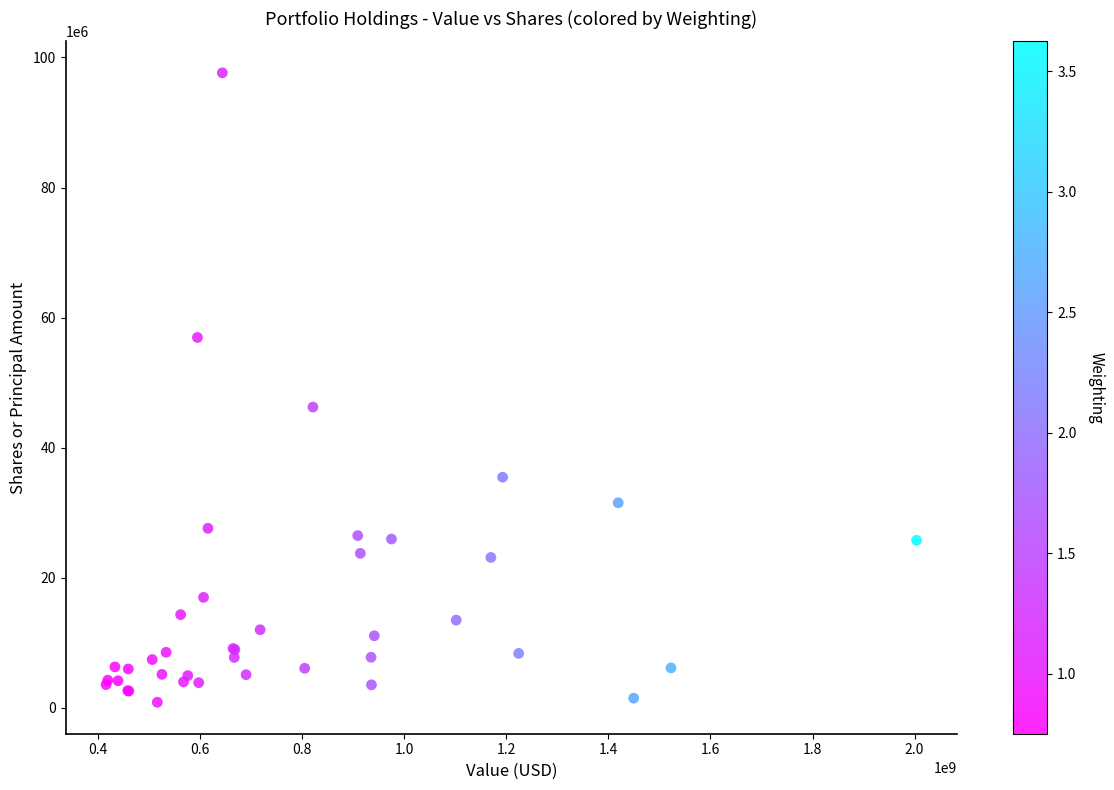

What Y value in the scatter plot is closest to 49249997?

46247124